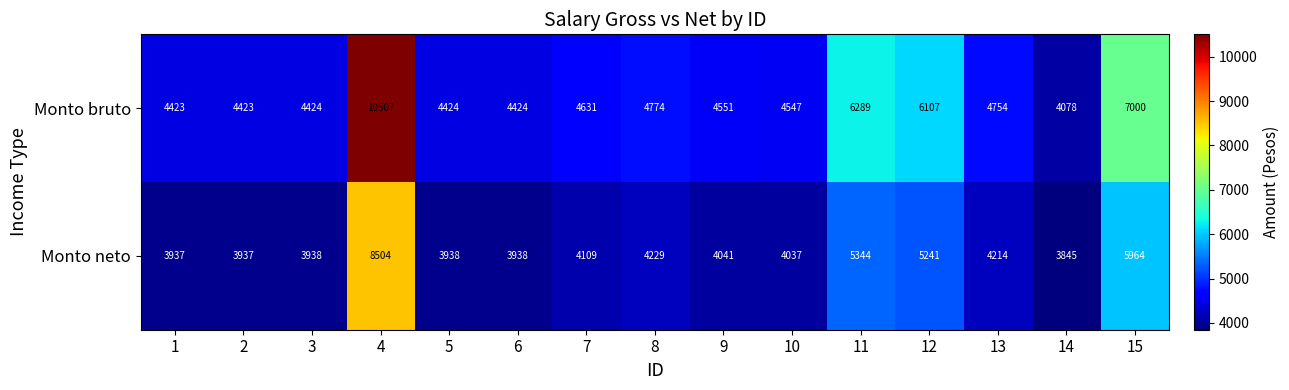

Reading left to right, list all the values displayed in this chart.

Monto bruto: 4423	4423	4424	10507	4424	4424	4631	4774	4551	4547	6289	6107	4754	4078	7000
Monto neto: 3937	3937	3938	8504	3938	3938	4109	4229	4041	4037	5344	5241	4214	3845	5964